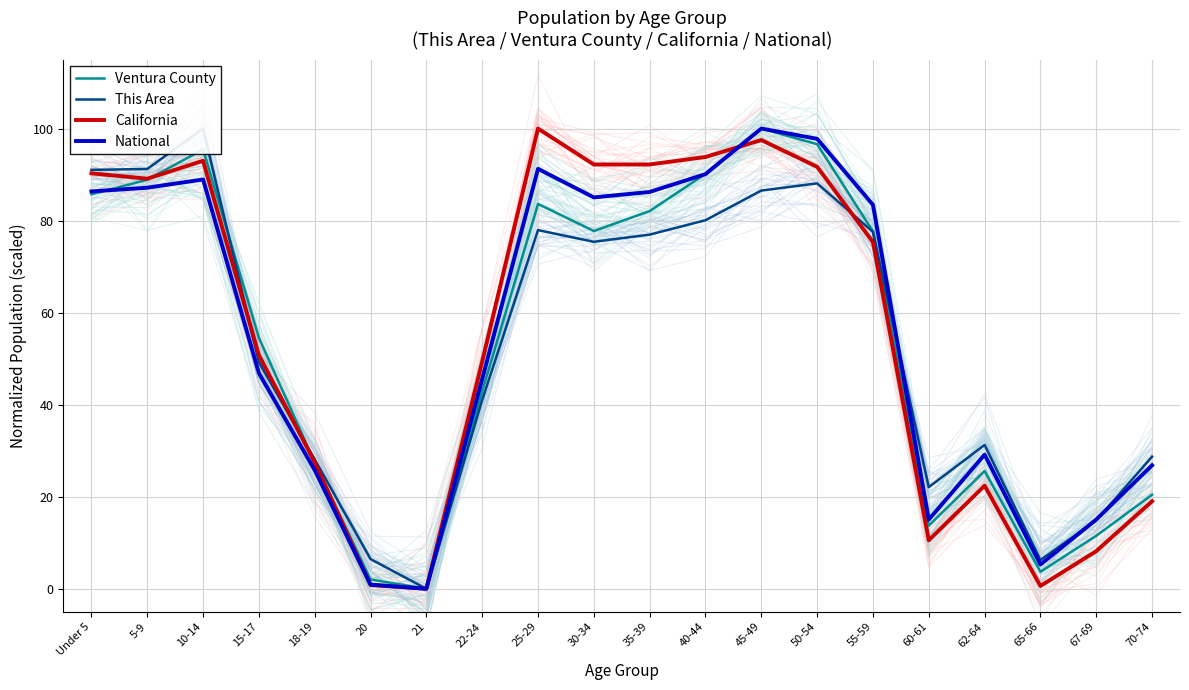

How many data points does each series have?

20